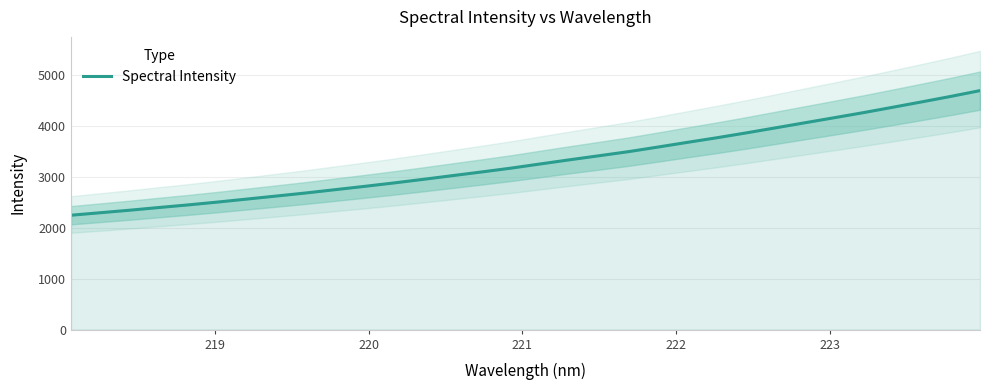

Reading right to left, extract all data points from this chart.

4690.3	4576.2	4467.9	4361.2	4256.0	4156.0	4057.1	3957.5	3858.5	3763.6	3673.6	3582.1	3492.2	3412.2	3333.1	3251.6	3169.4	3094.3	3021.8	2948.8	2878.1	2811.1	2746.4	2681.6	2621.8	2562.5	2503.6	2448.1	2396.6	2343.5	2294.3	2245.0